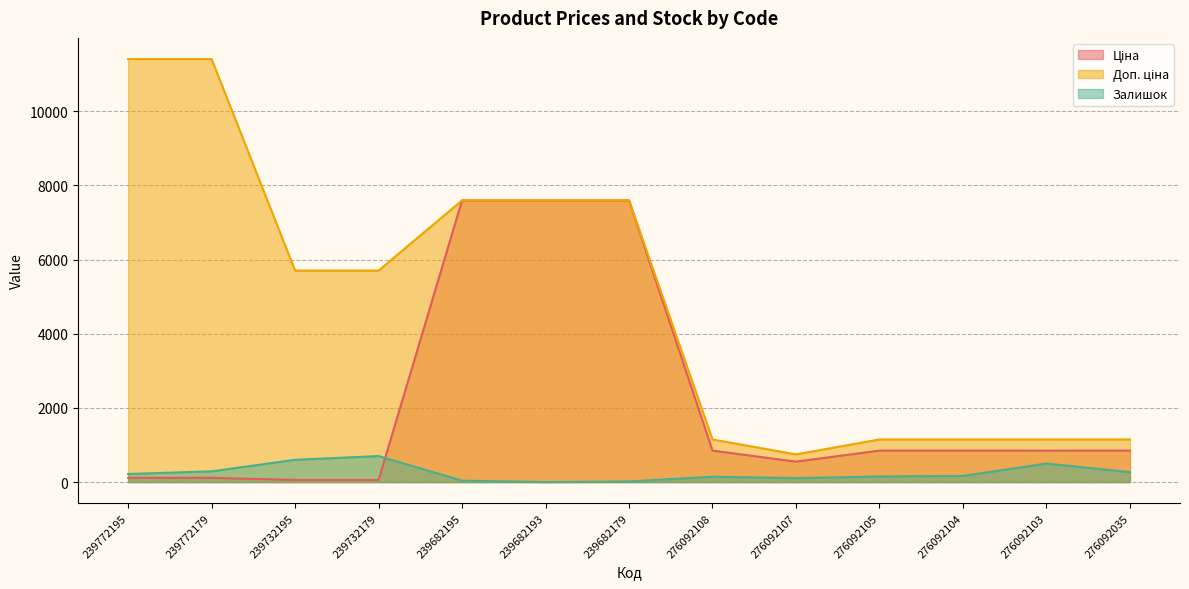

Rank the categories by Ціна value from highest to lowest.

239682195, 239682193, 239682179, 276092108, 276092105, 276092104, 276092103, 276092035, 276092107, 239772195, 239772179, 239732195, 239732179